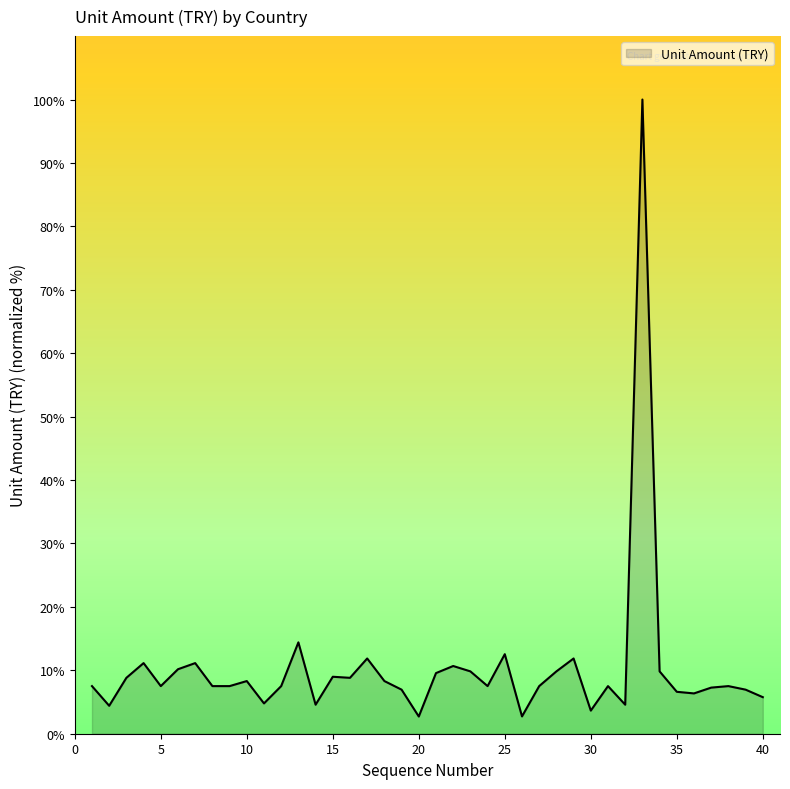

What is the smallest value displayed?

2.7